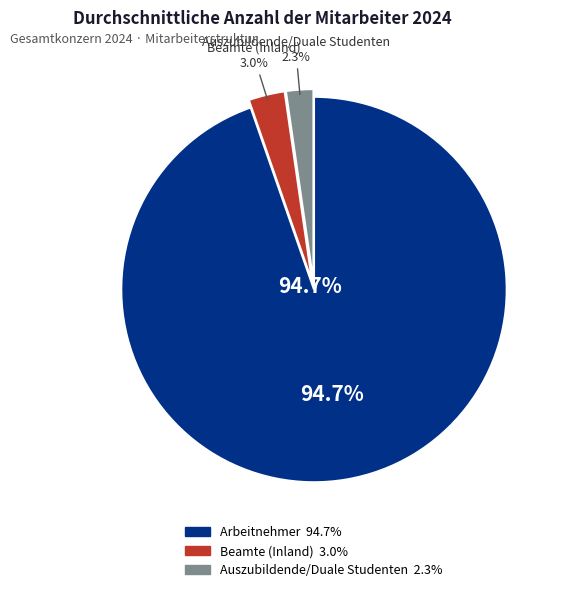

How many segments does this pie chart have?

3